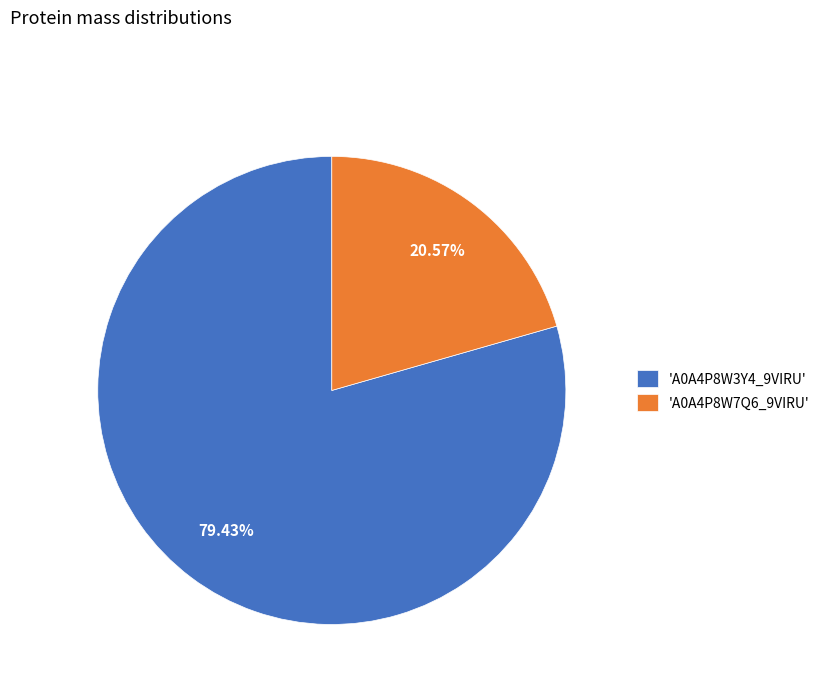

How many slices are in this pie chart?

2